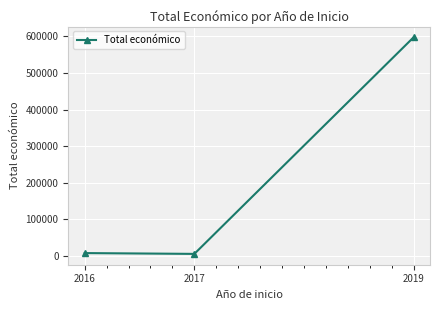

What is the change in value from 2016 to 2019?

+589191